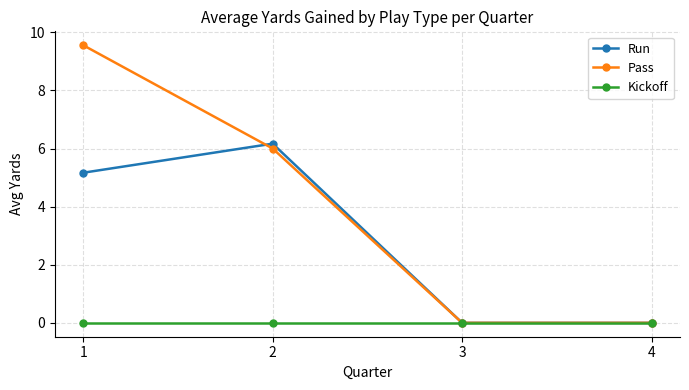

How many categories are shown in the chart?

4